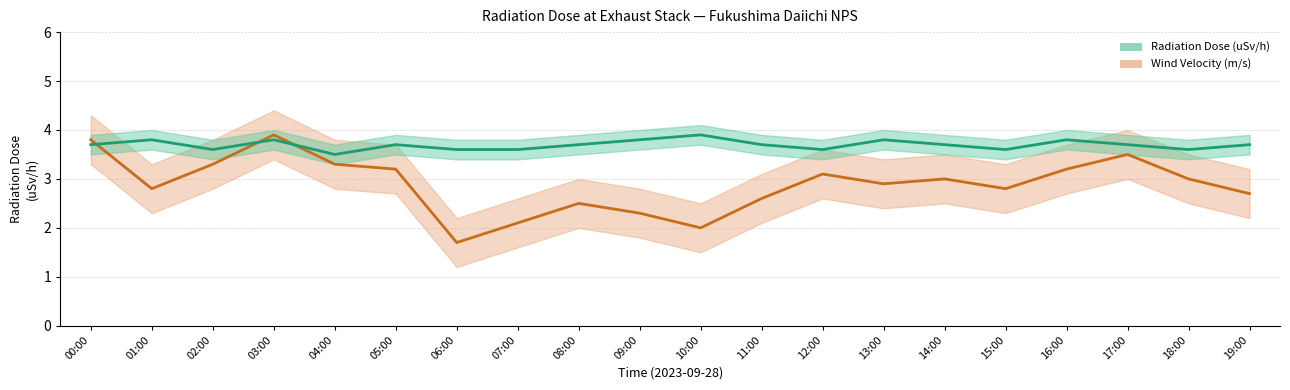

What is the spread (max minus min) of values at 15:00?

0.8